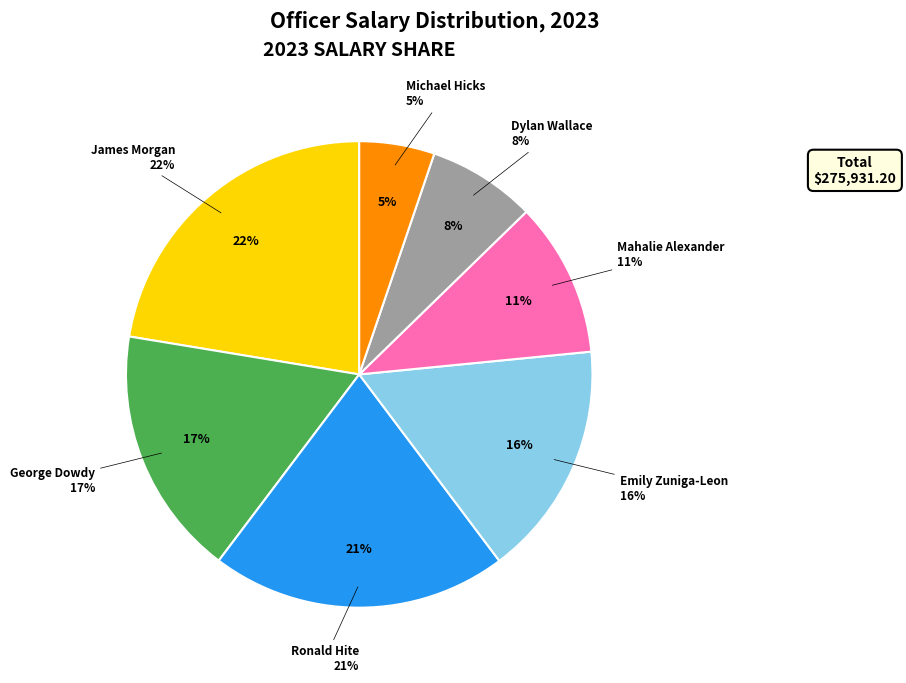

Does any single category account for the majority?

No